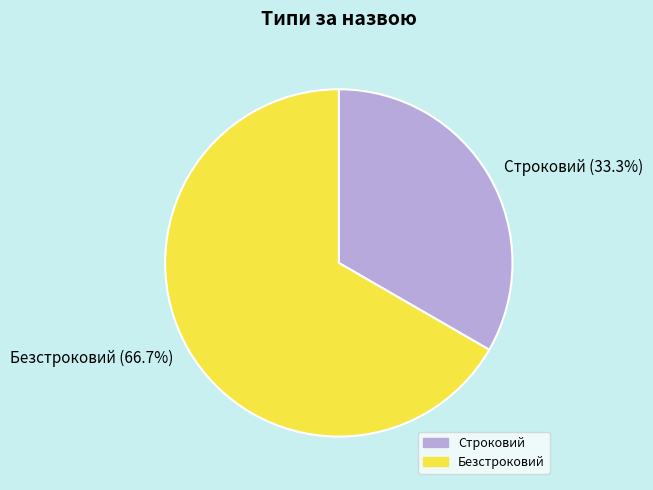

To the nearest percent, what portion does Безстроковий represent?

67%